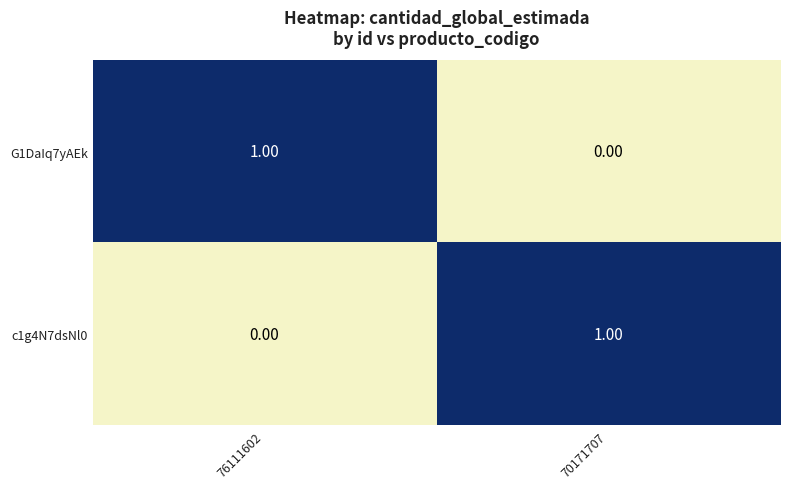

Rank the series at 70171707 from highest to lowest value.

c1g4N7dsNl0, G1DaIq7yAEk